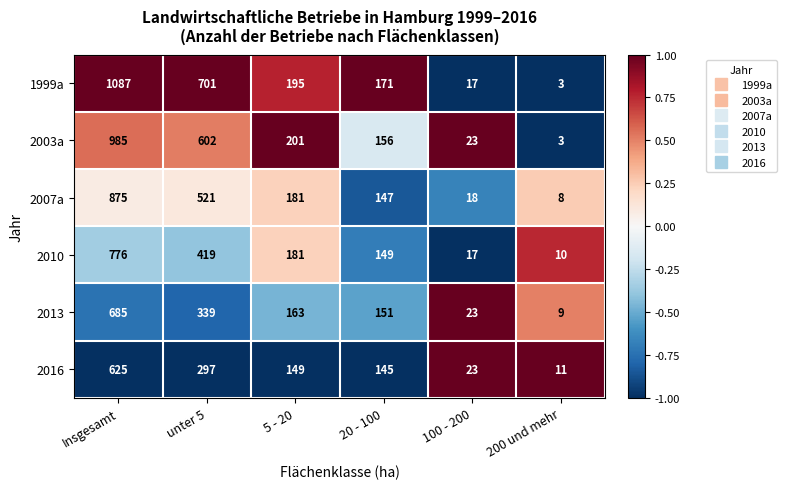

List the labels in order of 2016 value, smallest first.

200 und mehr, 100 - 200, 20 - 100, 5 - 20, unter 5, Insgesamt